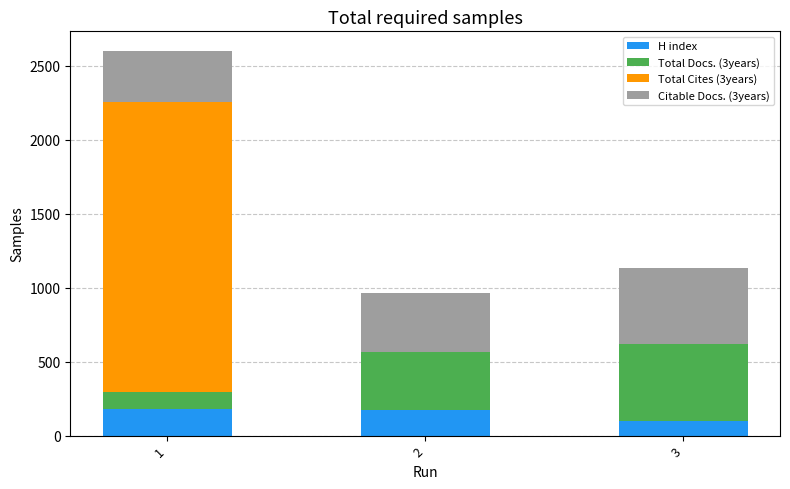

How many data points does each series have?

3